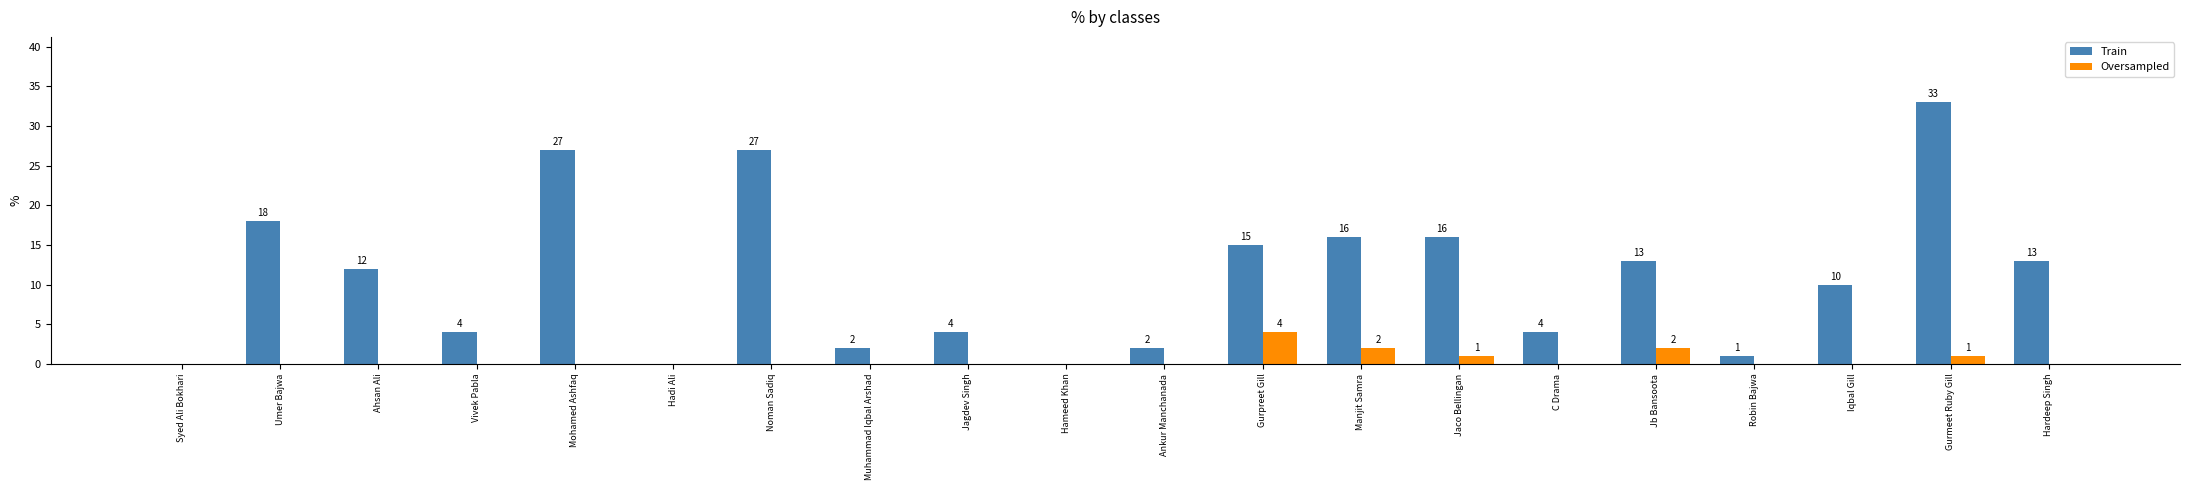

Reading right to left, what are all the values shown in this chart?

Train: 13	33	10	1	13	4	16	16	15	2	0	4	2	27	0	27	4	12	18	0
Oversampled: 0	1	0	0	2	0	1	2	4	0	0	0	0	0	0	0	0	0	0	0